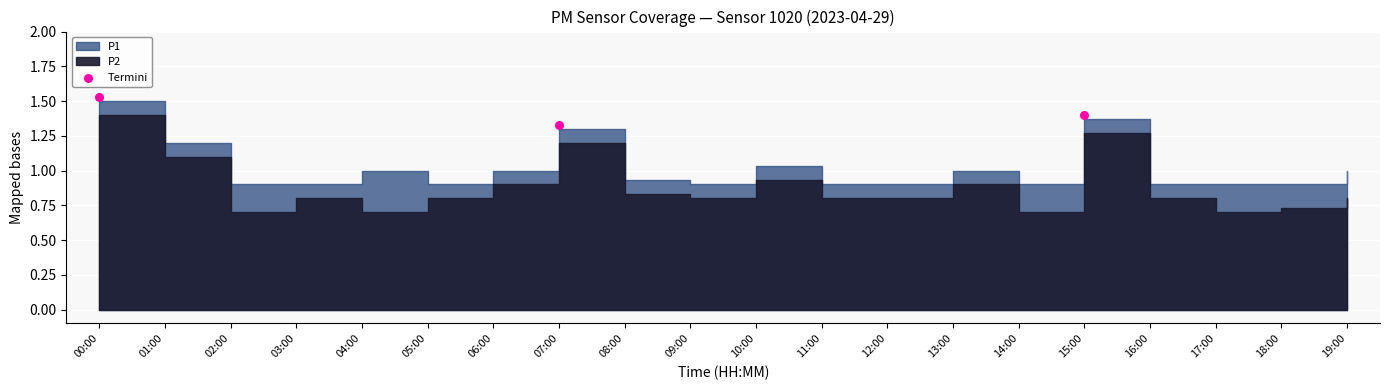

What is the range of X values (max minus min)?

15.0